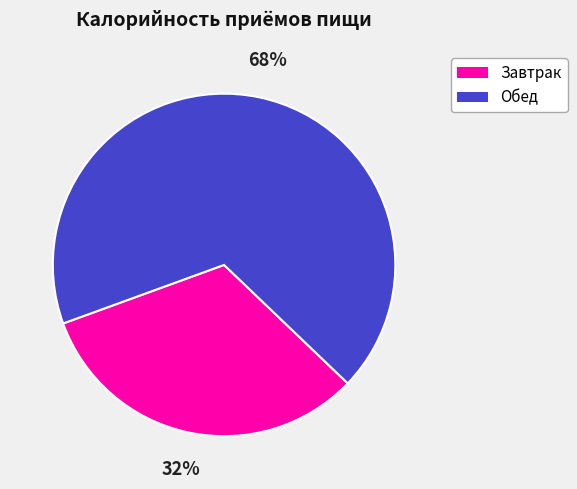

To the nearest percent, what is the average slice percentage?

50%